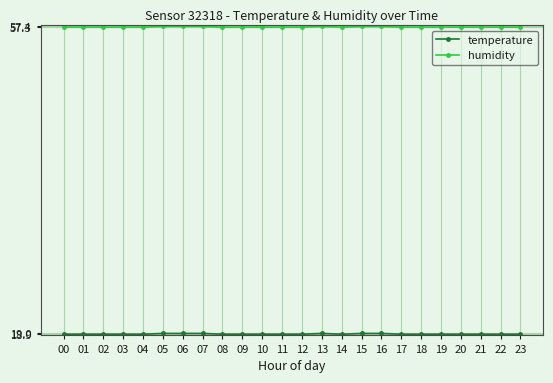

What is the minimum value shown in the chart?

18.9